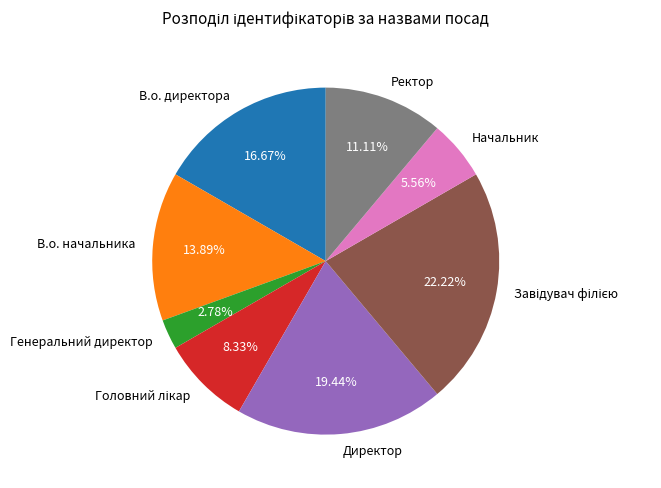

To the nearest percent, what percentage of the pie is Начальник?

6%